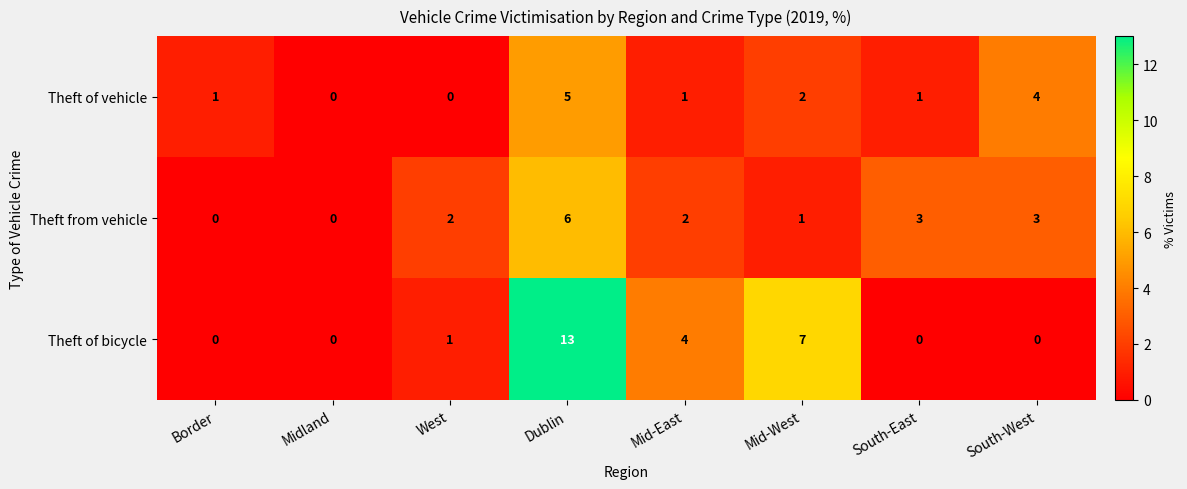

Reading right to left, list all the values displayed in this chart.

Theft of vehicle: South-West=4	South-East=1	Mid-West=2	Mid-East=1	Dublin=5	West=0	Midland=0	Border=1
Theft from vehicle: South-West=3	South-East=3	Mid-West=1	Mid-East=2	Dublin=6	West=2	Midland=0	Border=0
Theft of bicycle: South-West=0	South-East=0	Mid-West=7	Mid-East=4	Dublin=13	West=1	Midland=0	Border=0